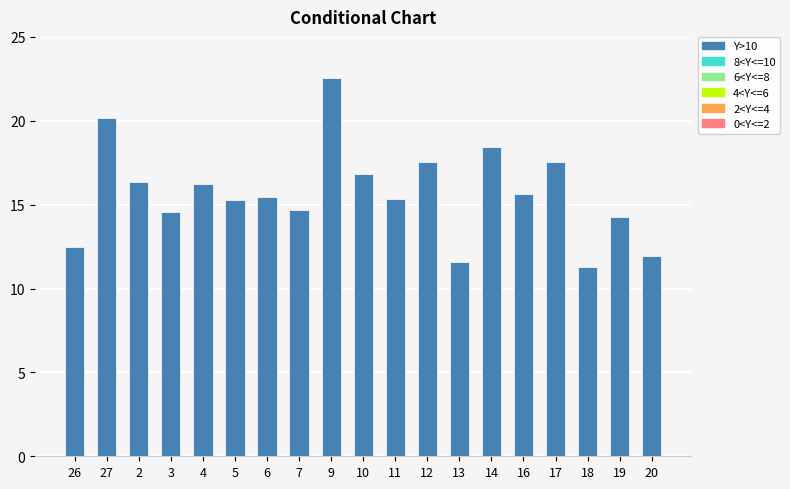

How many data points are less than 15?

7